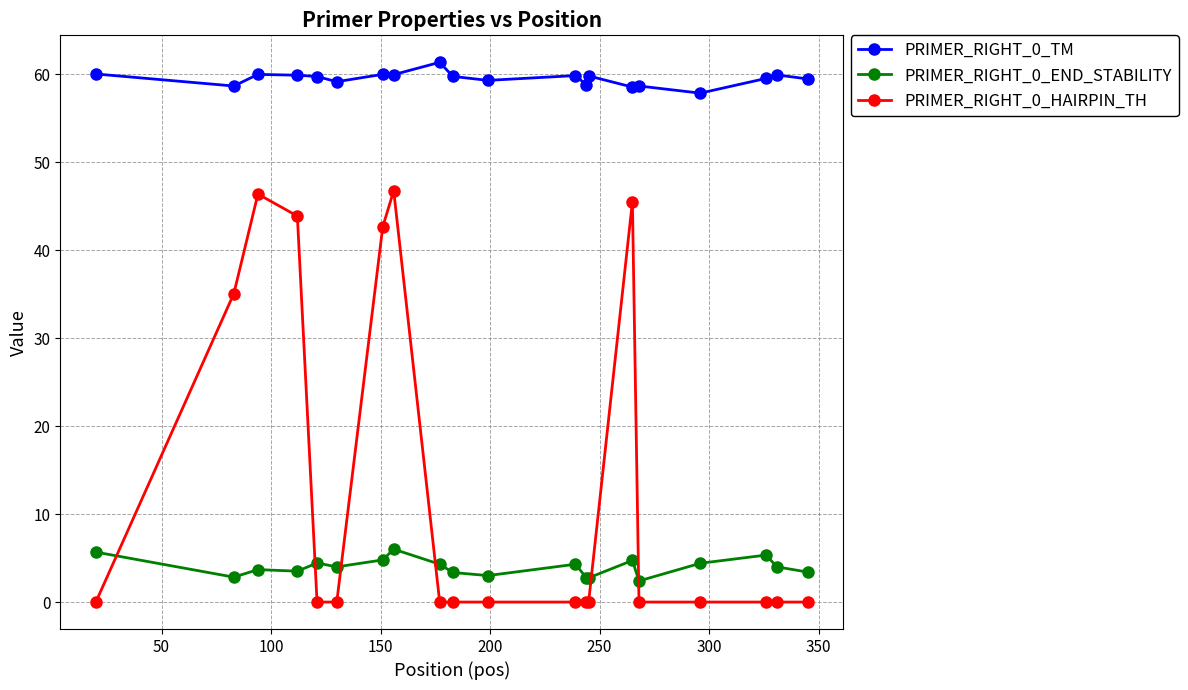

After their last crossing, which series has the higher values: PRIMER_RIGHT_0_END_STABILITY or PRIMER_RIGHT_0_HAIRPIN_TH?

PRIMER_RIGHT_0_END_STABILITY